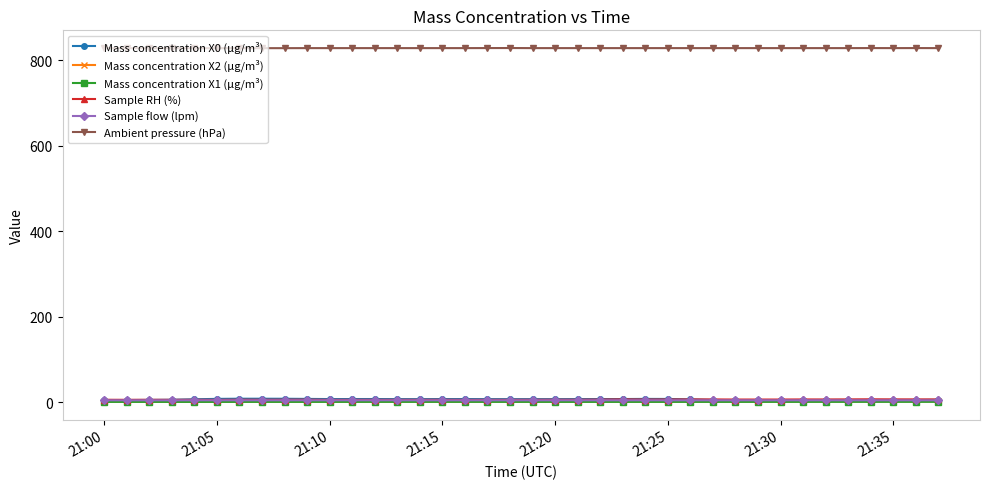

What are all the series names shown in the legend?

Mass concentration X0 (μg/m³), Mass concentration X2 (μg/m³), Mass concentration X1 (μg/m³), Sample RH (%), Sample flow (lpm), Ambient pressure (hPa)